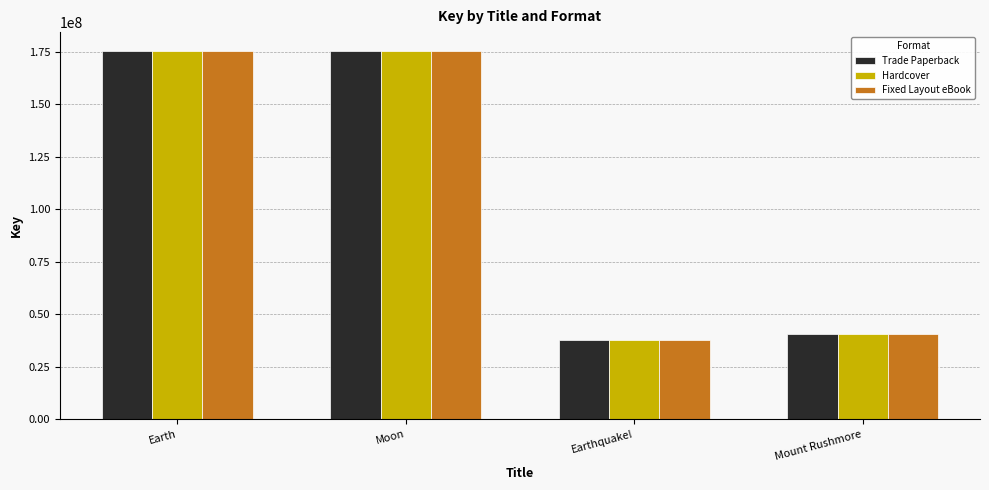

Count the number of data series in this chart.

3